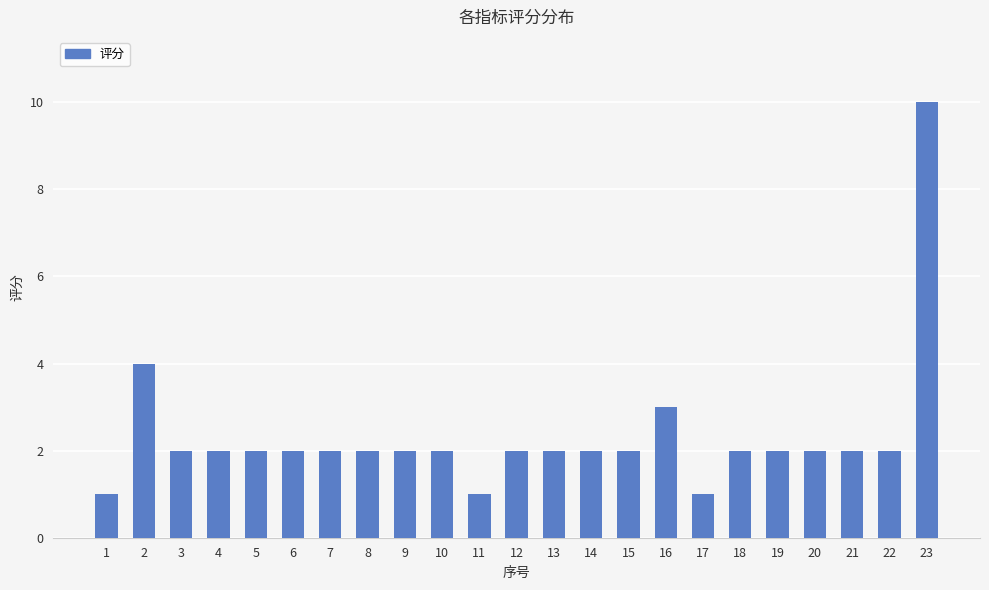

Which category has the highest value across all series?

23